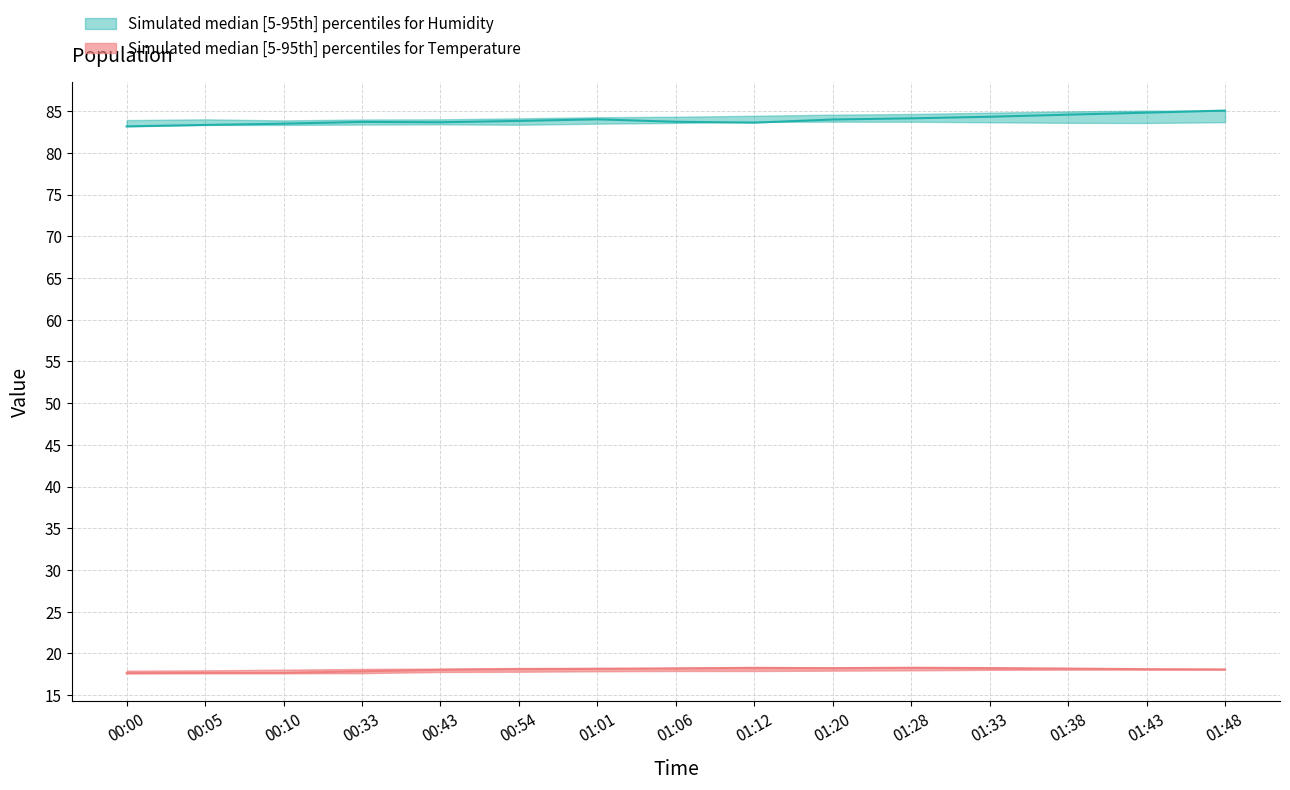

What is the difference between the second highest and second lowest values in the humidity_median series?

1.5